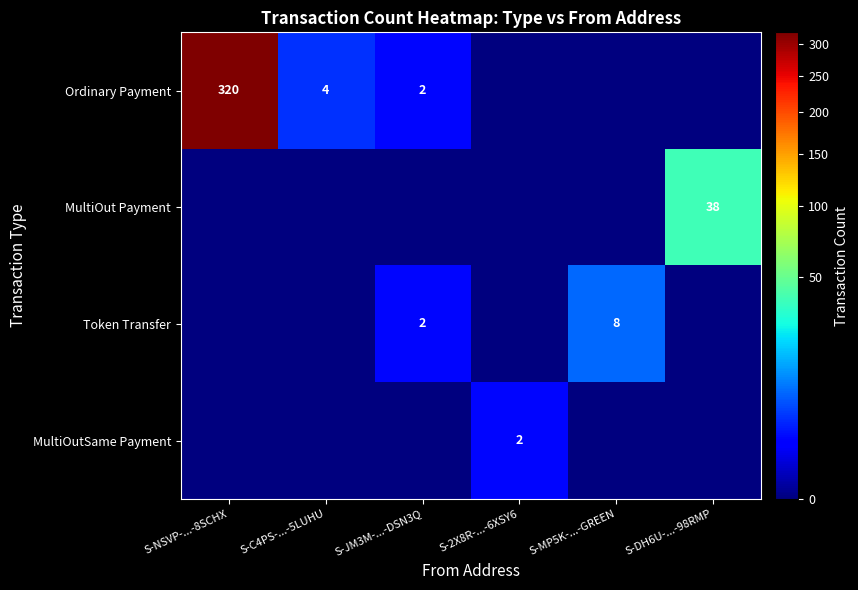

The Token Transfer series shows 2 at S-JM3M-...-DSN3Q. True or false?

True